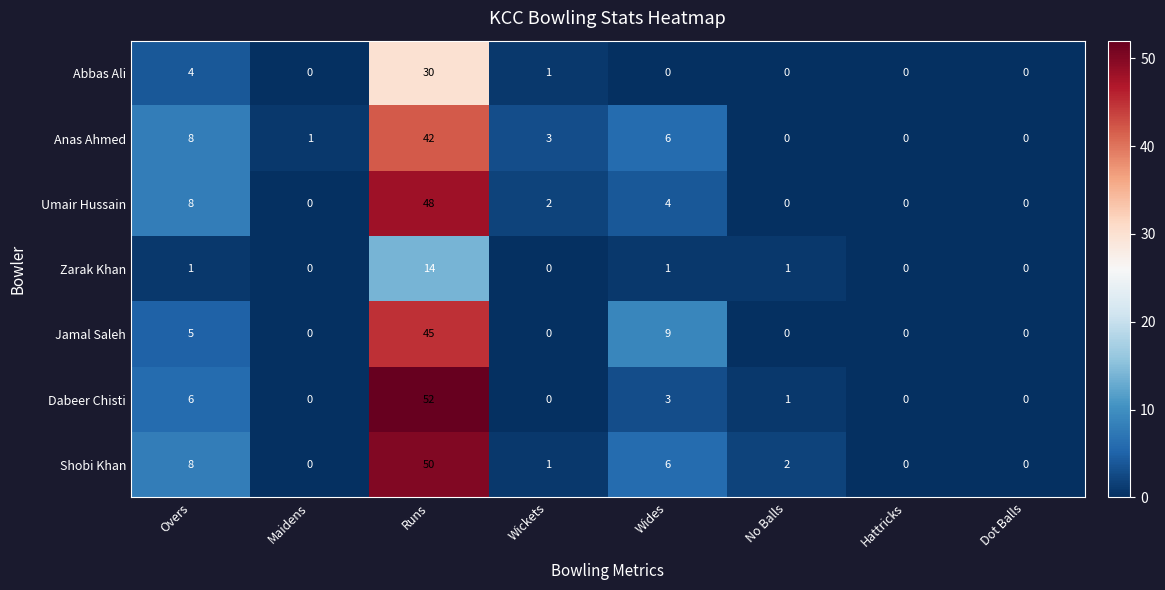

Rank the series by their maximum value, from lowest to highest.

Zarak Khan, Abbas Ali, Anas Ahmed, Jamal Saleh, Umair Hussain, Shobi Khan, Dabeer Chisti